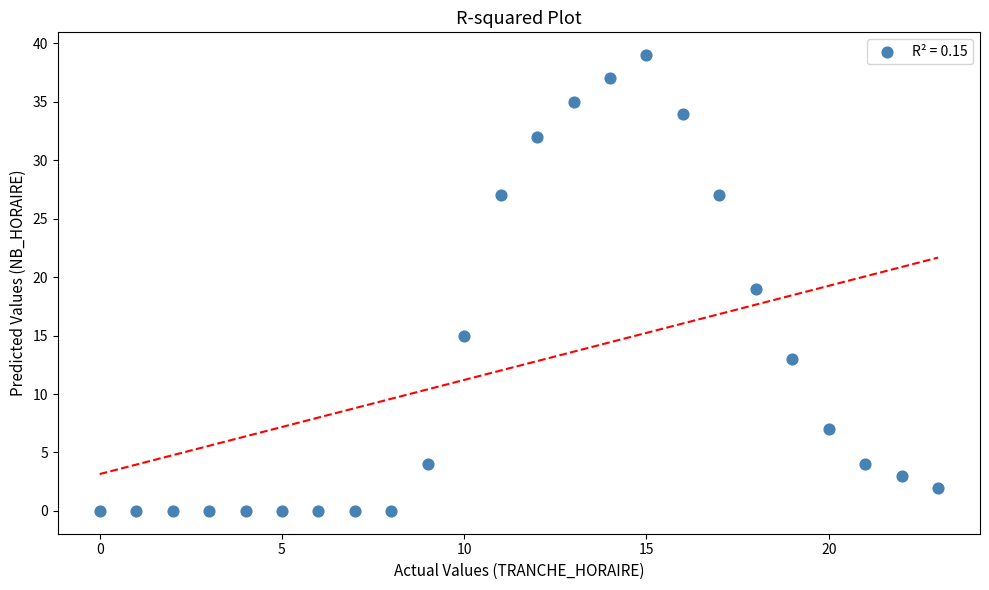

What is the range of X values (max minus min)?

23